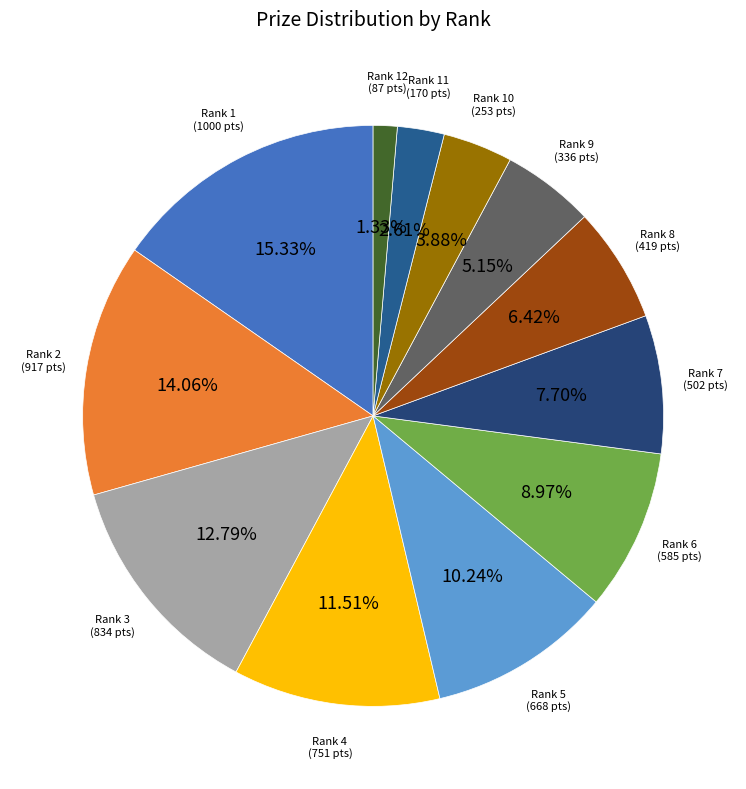

Count the number of slices in the pie.

12